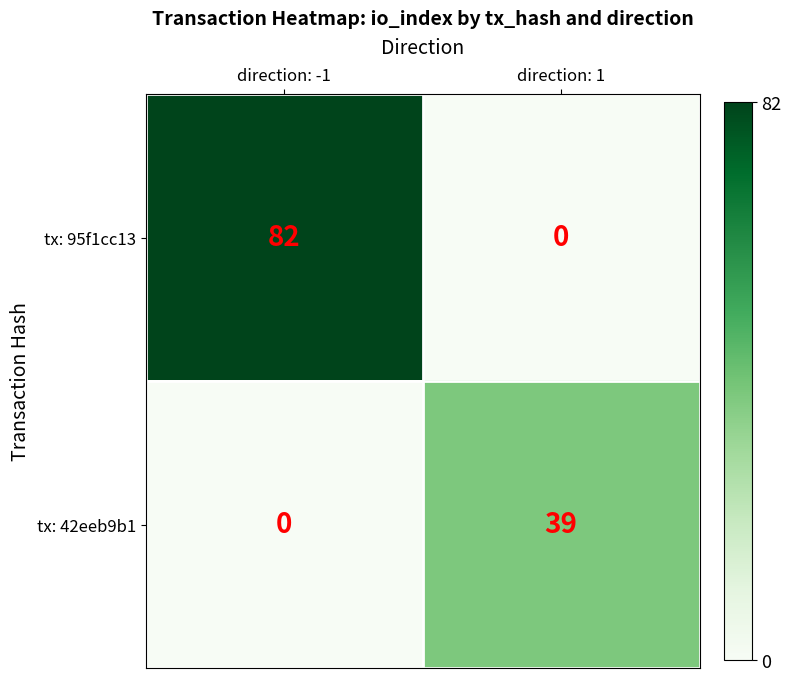

Reading right to left, extract all data points from this chart.

tx: 95f1cc13: 0	82
tx: 42eeb9b1: 39	0